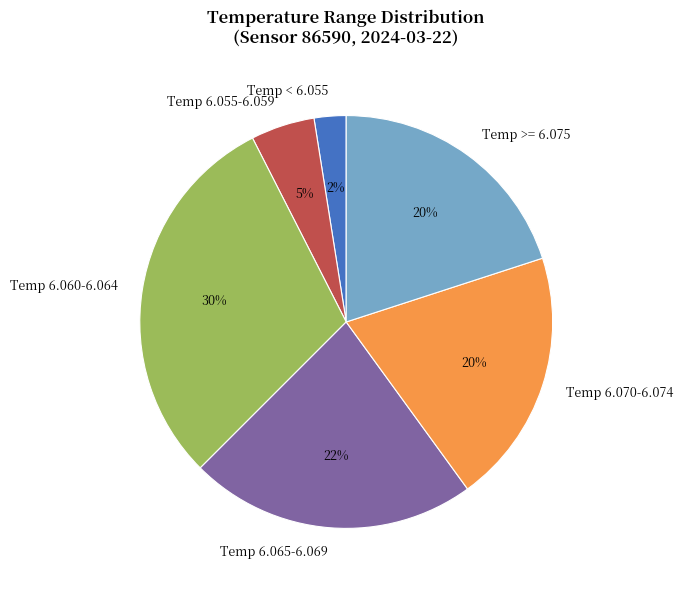

The Temp >= 6.075 slice represents 34% of the pie. True or false?

False